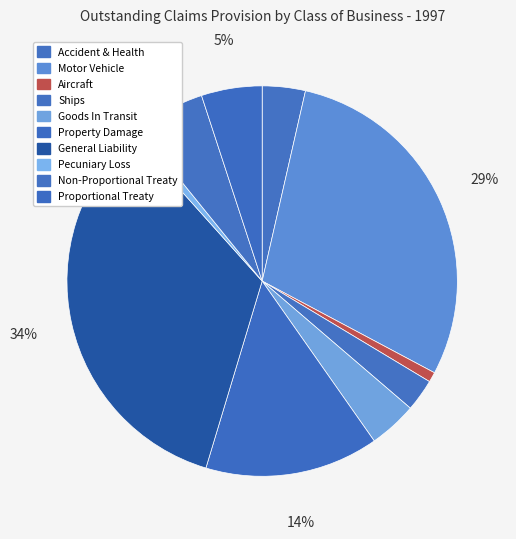

Rank the categories by value from highest to lowest.

General Liability, Motor Vehicle, Property Damage, Non-Proportional Treaty, Proportional Treaty, Goods In Transit, Accident & Health, Ships, Aircraft, Pecuniary Loss